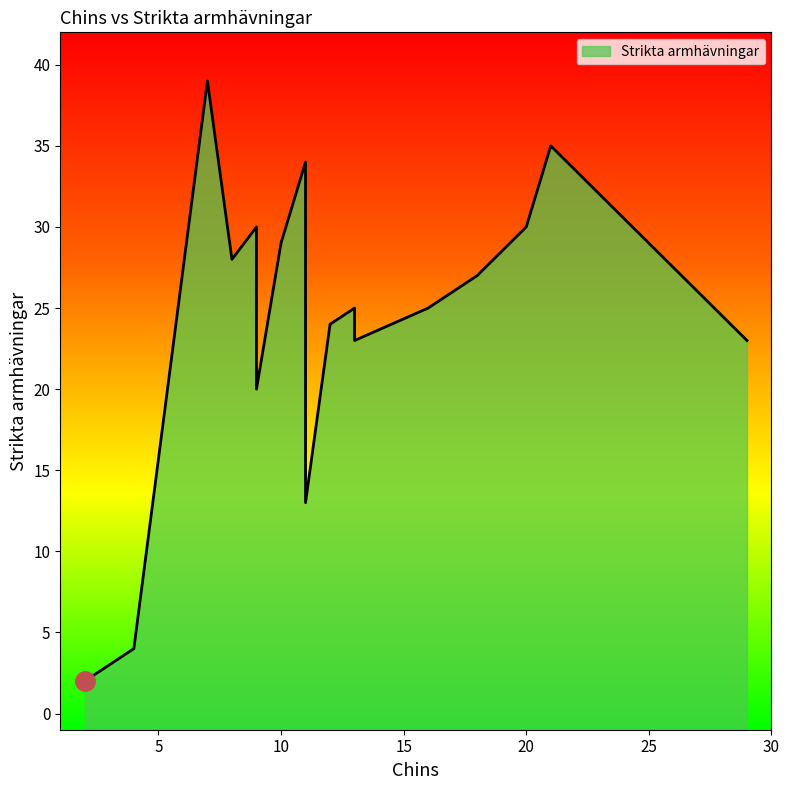

Where is the first local minimum?

9